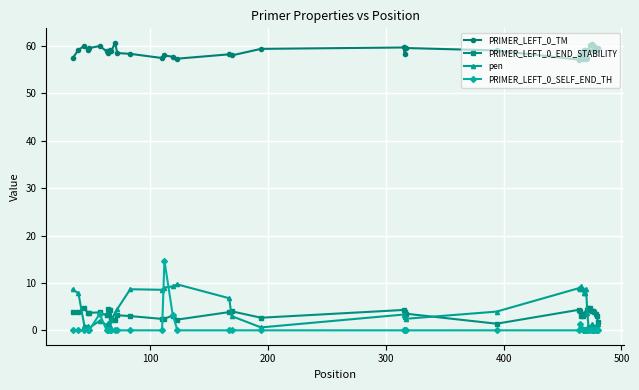

What is the value of the PRIMER_LEFT_0_TM point at the 6th from the left?

60.0